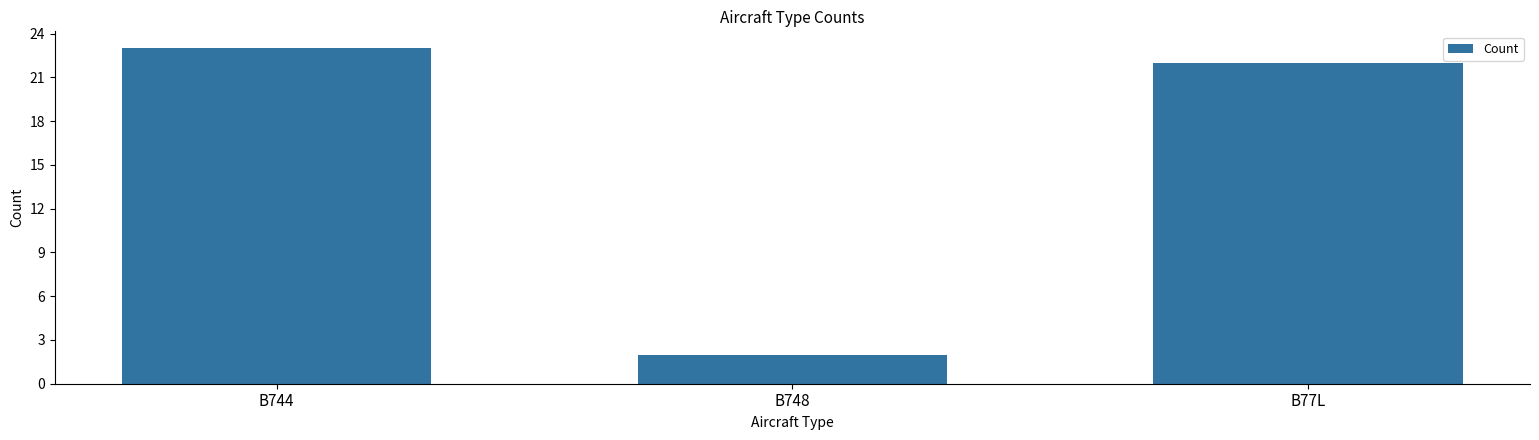

What is the label of the 1st bar from the right?

B77L